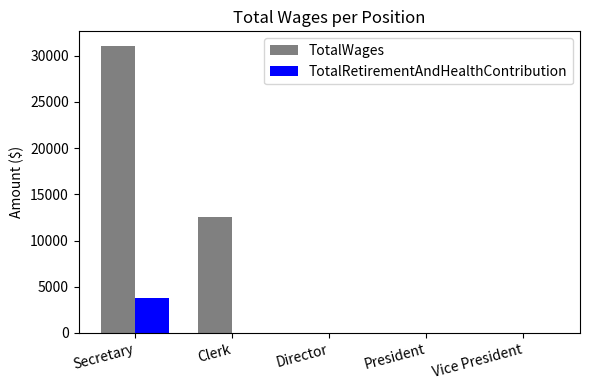

At which label is TotalWages closest to 15546?

Clerk